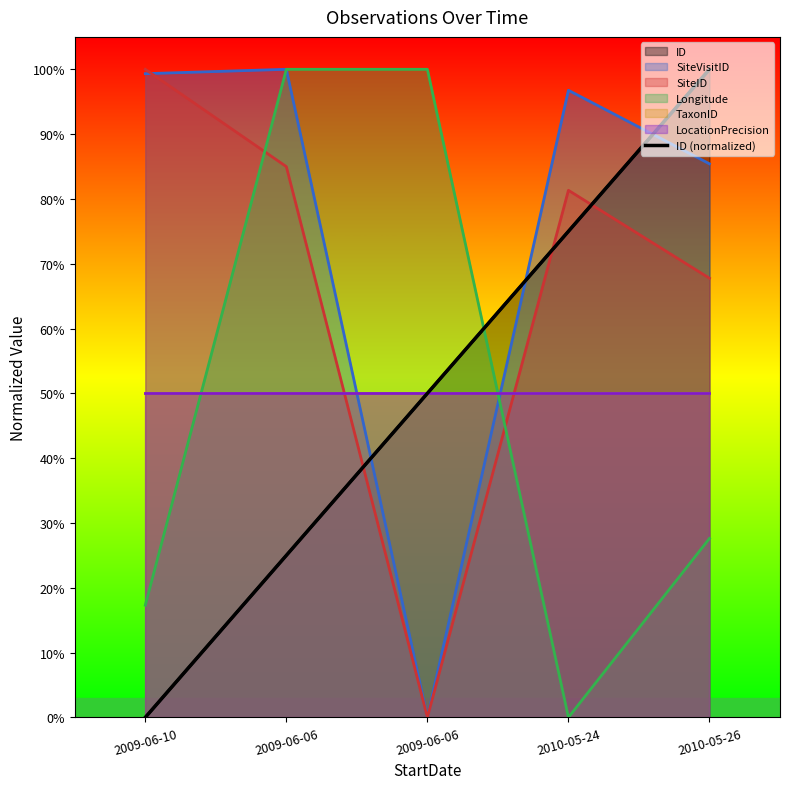

What is the difference between the values at 2009-06-06 and 2010-05-26?

0.5